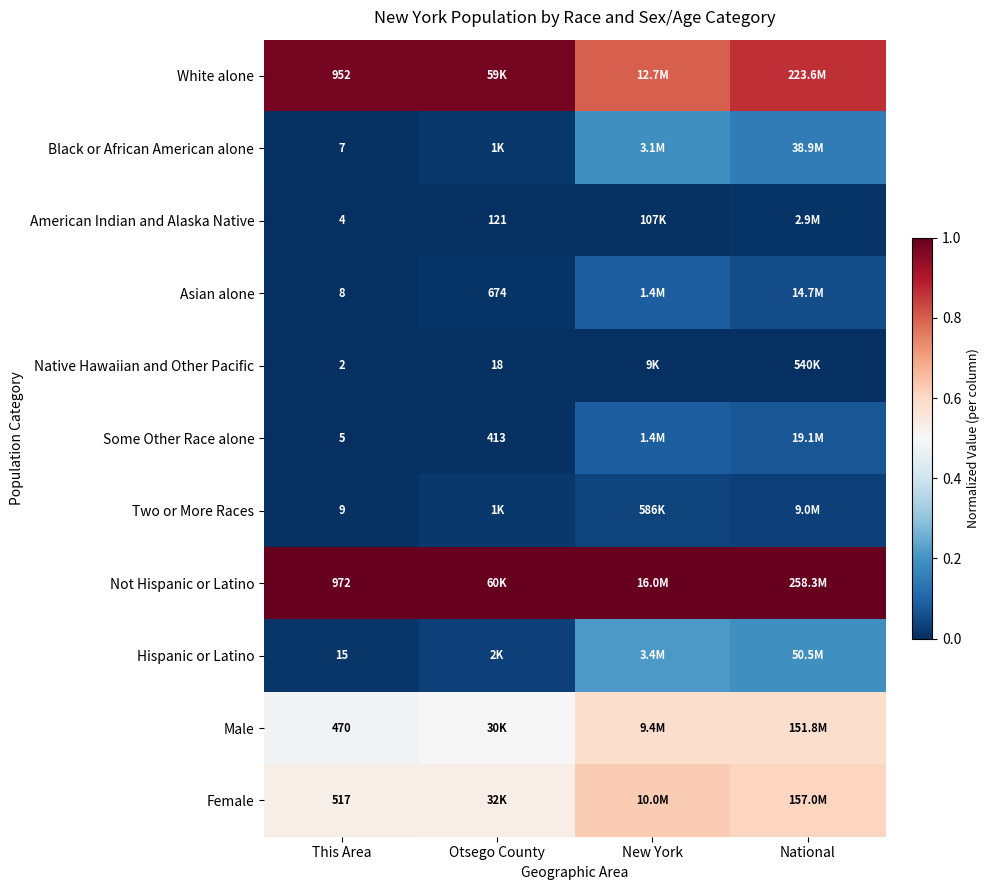

At This Area, list the series in order from smallest to largest.

Native Hawaiian and Other Pacific, American Indian and Alaska Native, Some Other Race alone, Black or African American alone, Asian alone, Two or More Races, Hispanic or Latino, Male, Female, White alone, Not Hispanic or Latino